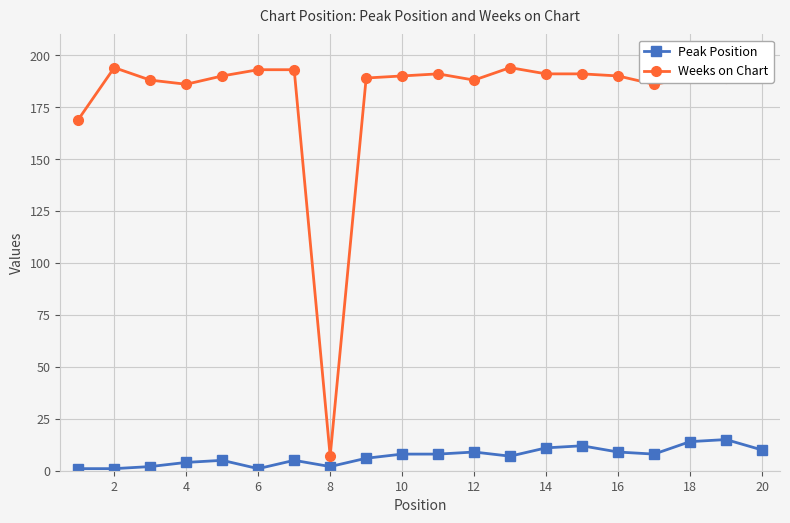

What is the value of the Weeks on Chart point at the 14th from the left?

191